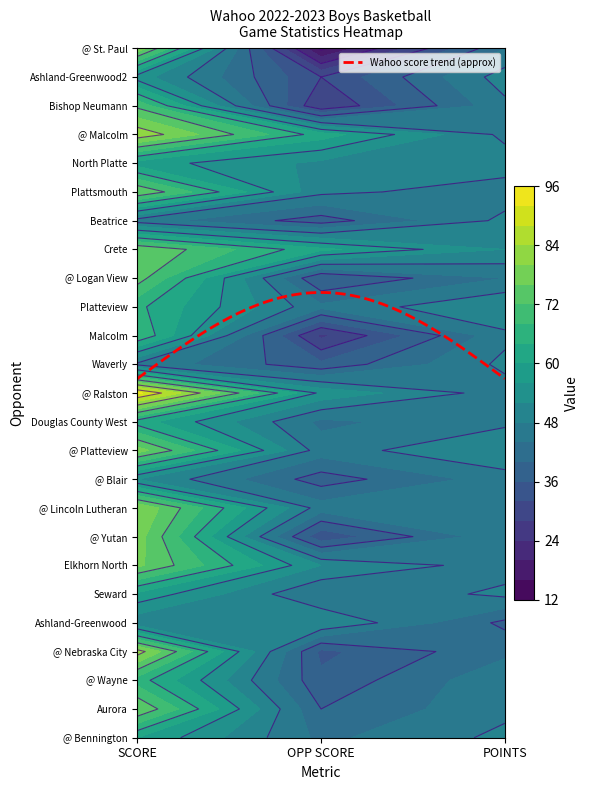

The value of Ashland-Greenwood2 at 2 is 50. True or false?

True